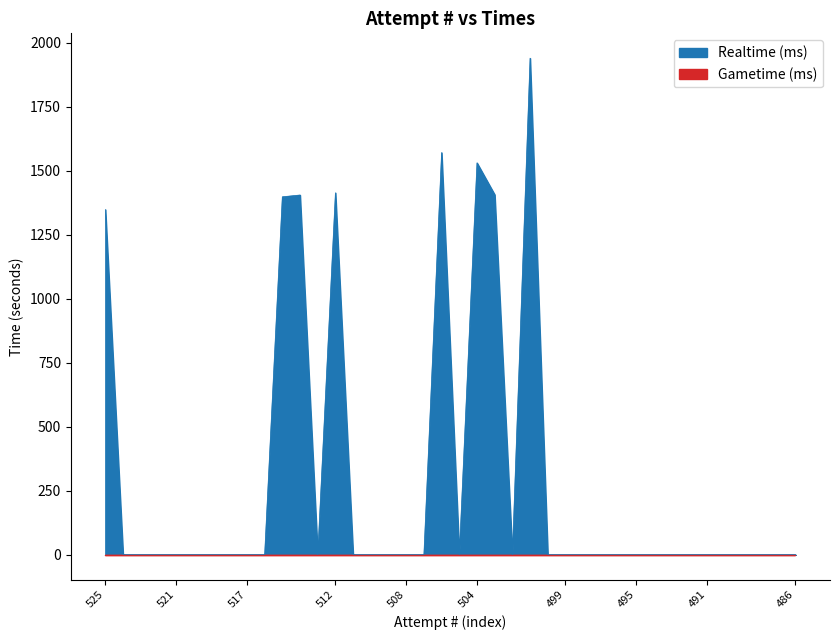

How many points are higher than both their immediate neighbors (excluding endpoints)?

5